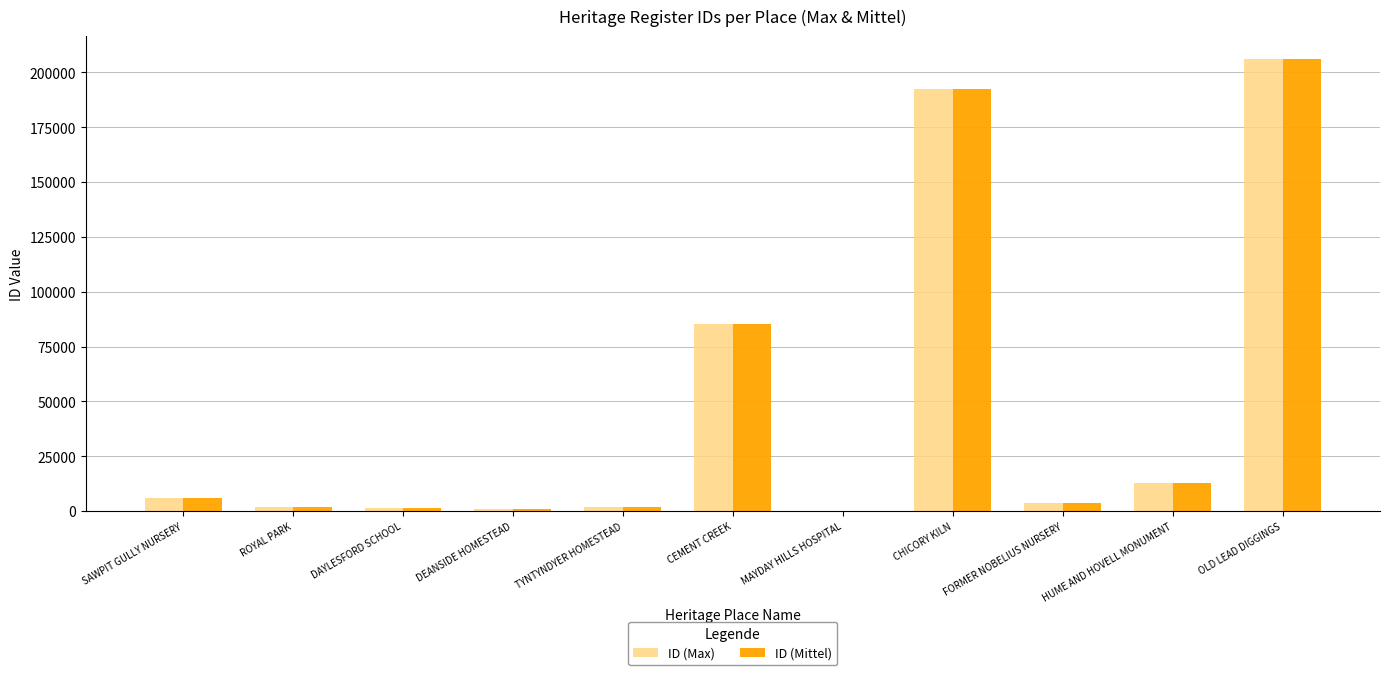

Where is ID (Max) nearest to the value 103139?

CEMENT CREEK